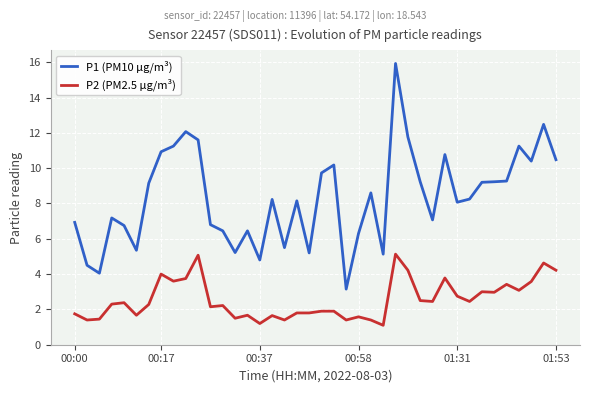

What is the difference between the second highest and minimum values in the P2 (PM2.5 µg/m³) series?

4.0